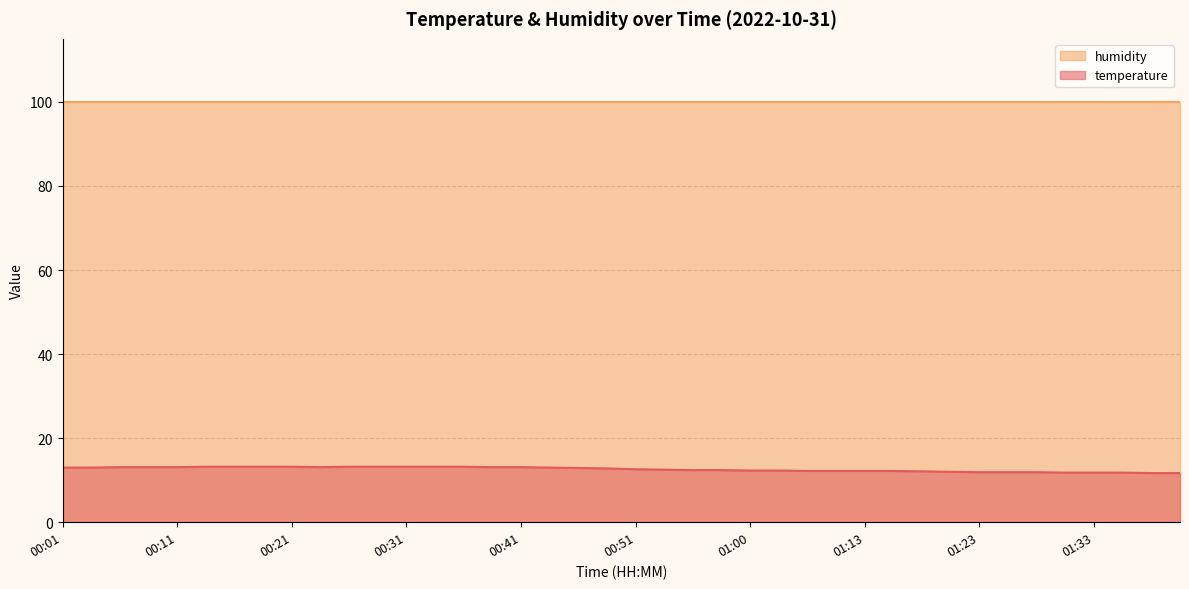

Is it true that the value at 00:38 is 13.1?

True